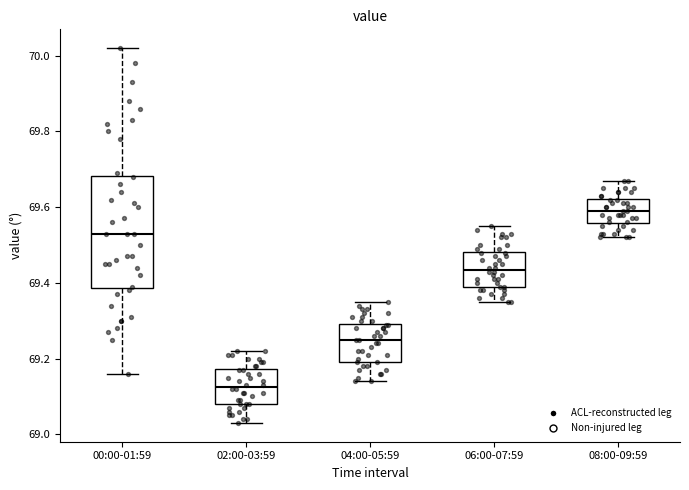

Which box's median line is the lowest?

02:00-03:59